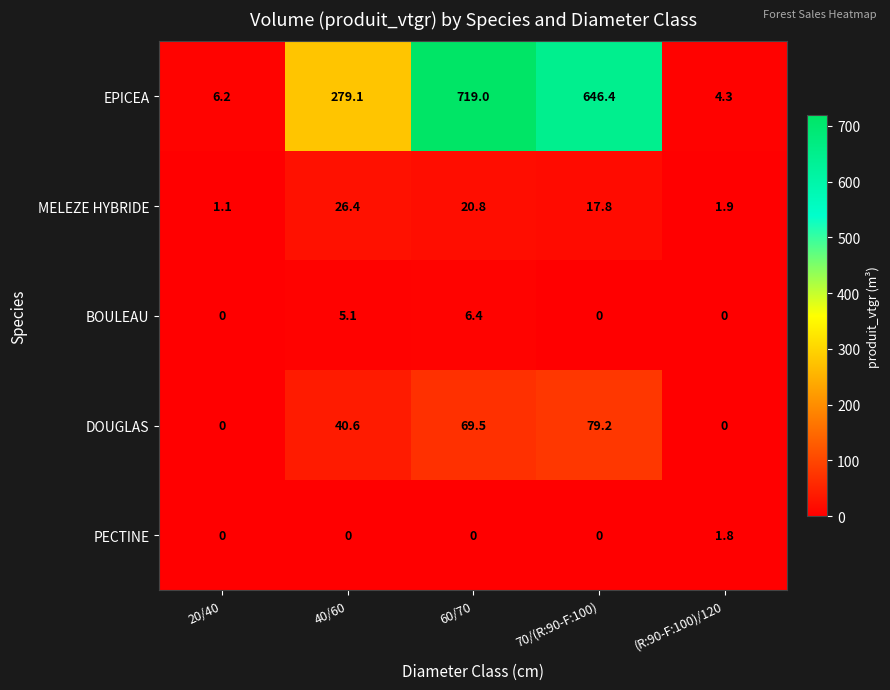

What is the sum of the MELEZE HYBRIDE values at 20/40 and (R:90-F:100)/120?

3.0